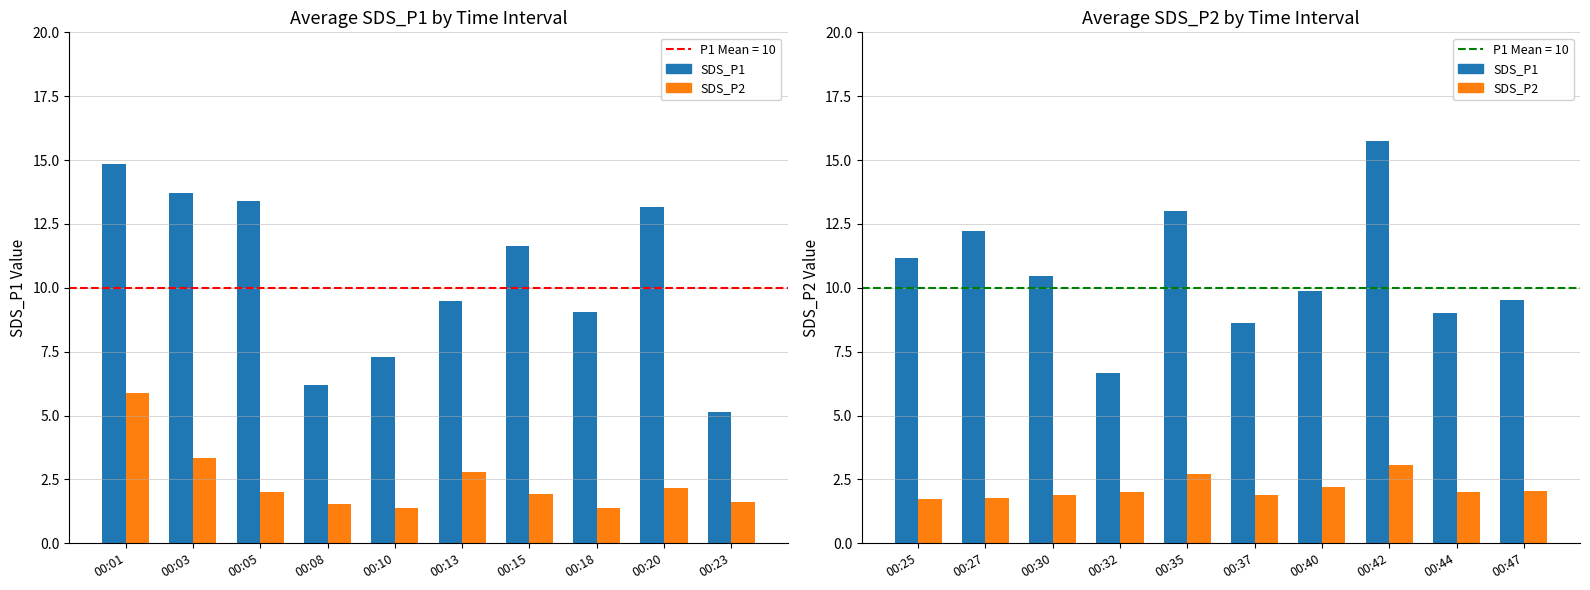

What is the greatest value displayed?

15.7